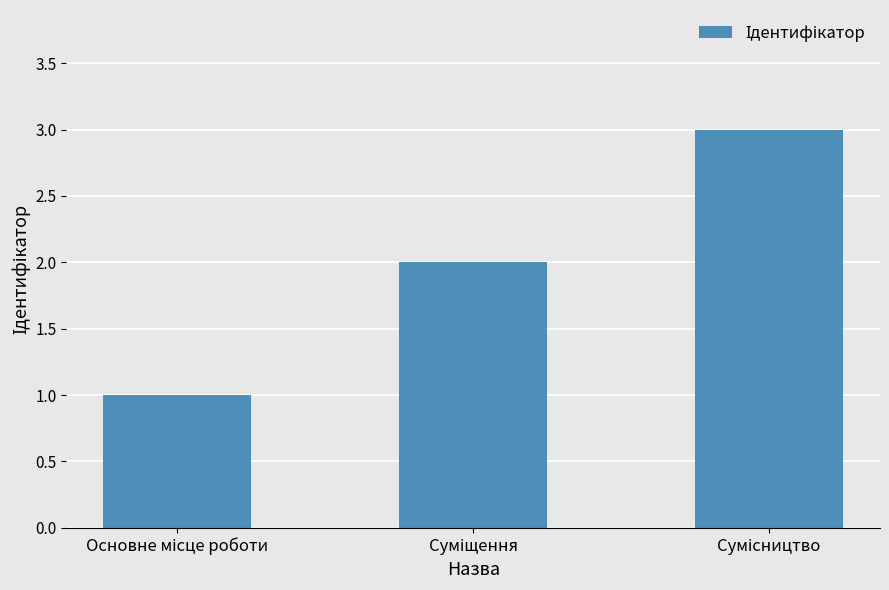

What is the difference between the maximum and minimum values?

2